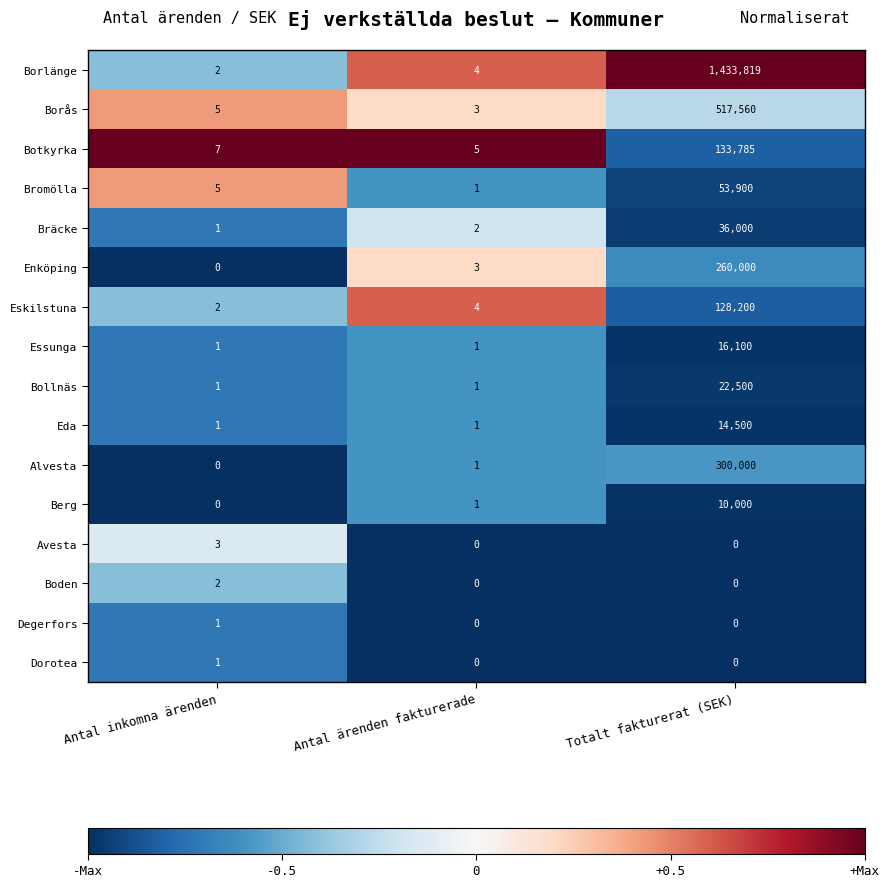

What is the spread (max minus min) of values at Totalt fakturerat (SEK)?

1433819